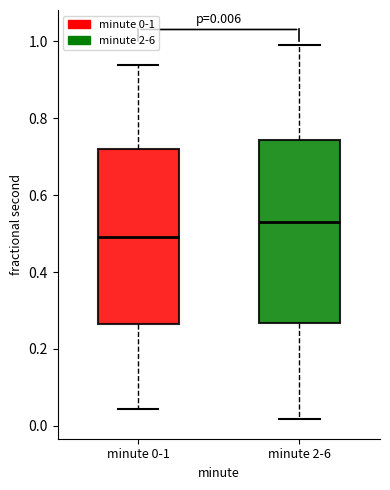

Which box is the tallest, from its lower edge to its upper edge?

minute 2-6